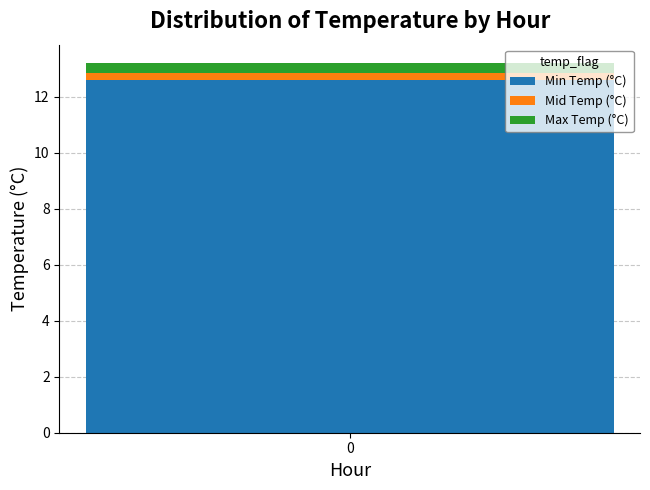

Reading right to left, what are the values for Min Temp (°C)?

12.6